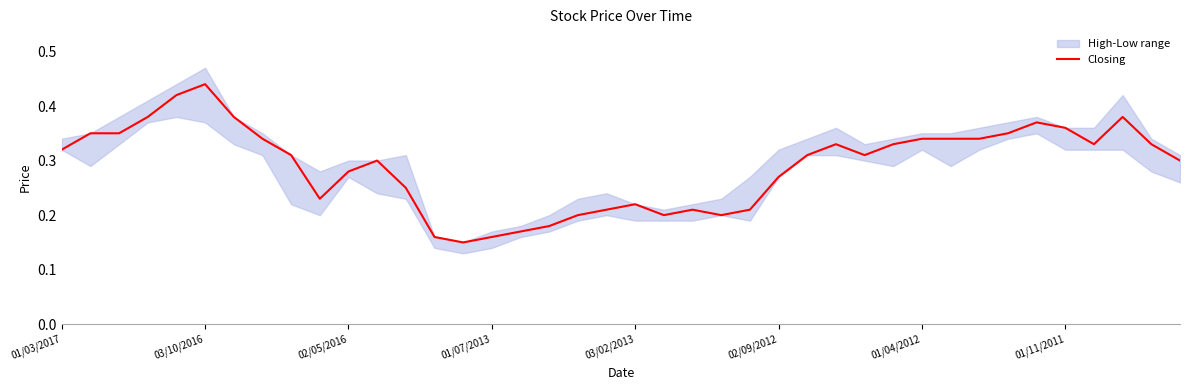

List the labels in order of value, smallest first.

14, 13, 15, 16, 17, 18, 21, 23, 19, 22, 24, 20, 9, 12, 25, 10, 11, 39, 8, 26, 28, 01/03/2017, 27, 29, 36, 38, 01/11/2011, 30, 31, 32, 03/10/2016, 02/05/2016, 33, 35, 34, 01/07/2013, 01/04/2012, 37, 03/02/2013, 02/09/2012